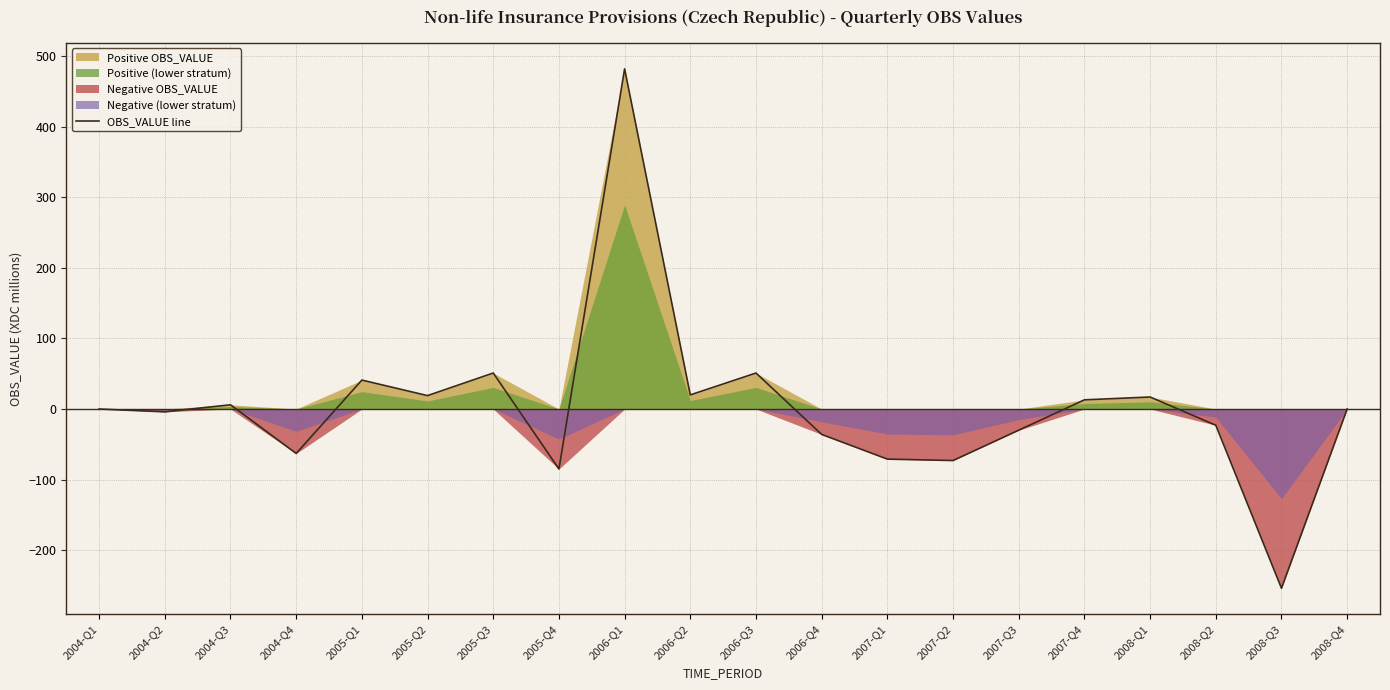

The value at 2008-Q3 is -106. True or false?

False